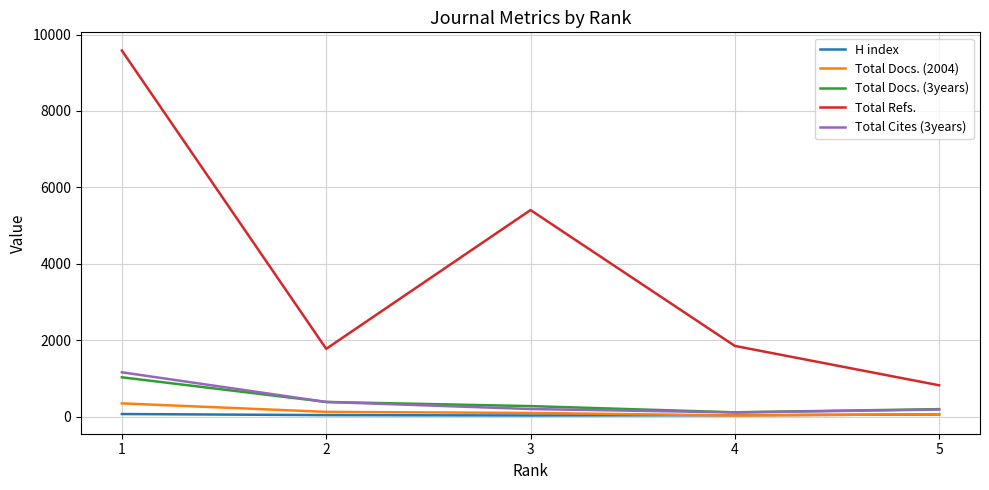

Which series changed the most between 2 and 4?

Total Cites (3years)